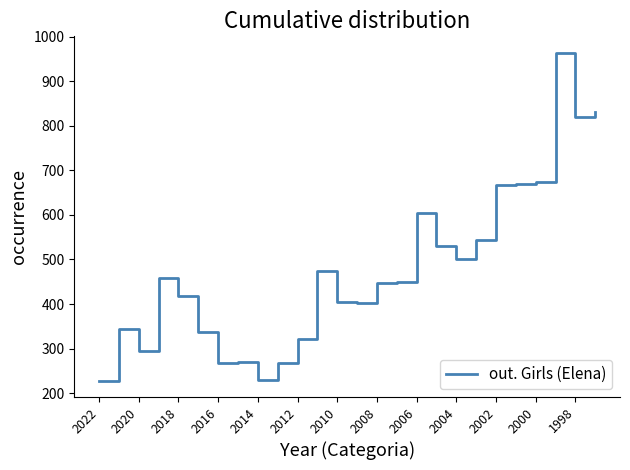

What is the difference between the maximum and minimum values?

736